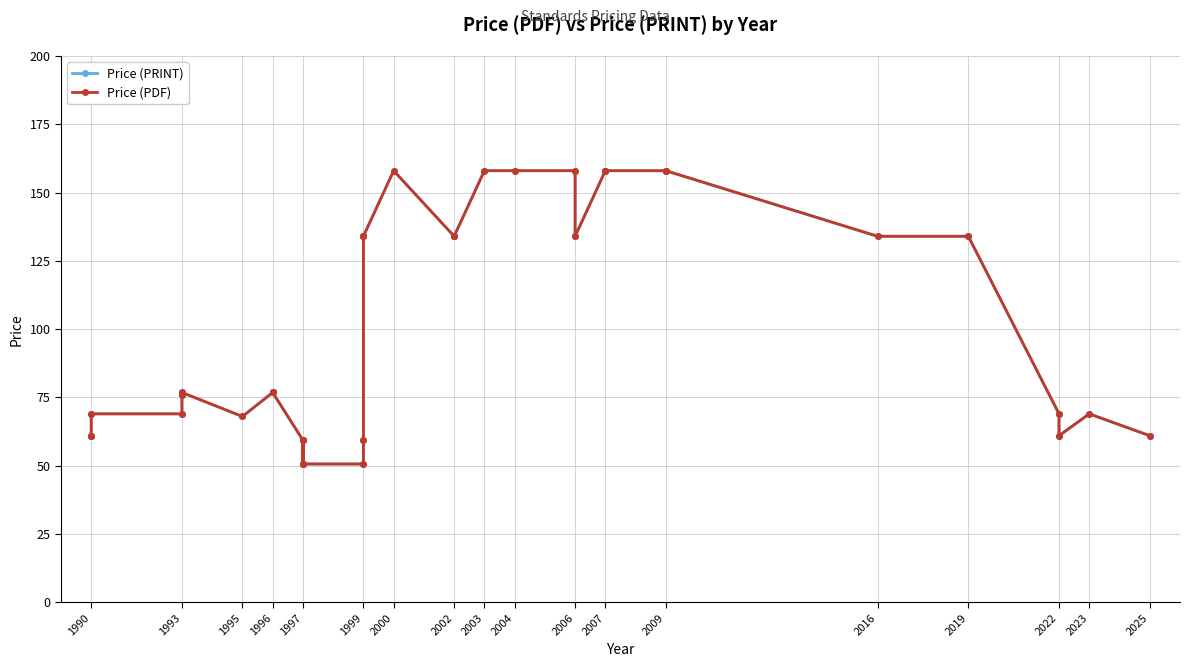

What are all the series names shown in the legend?

Price (PRINT), Price (PDF)